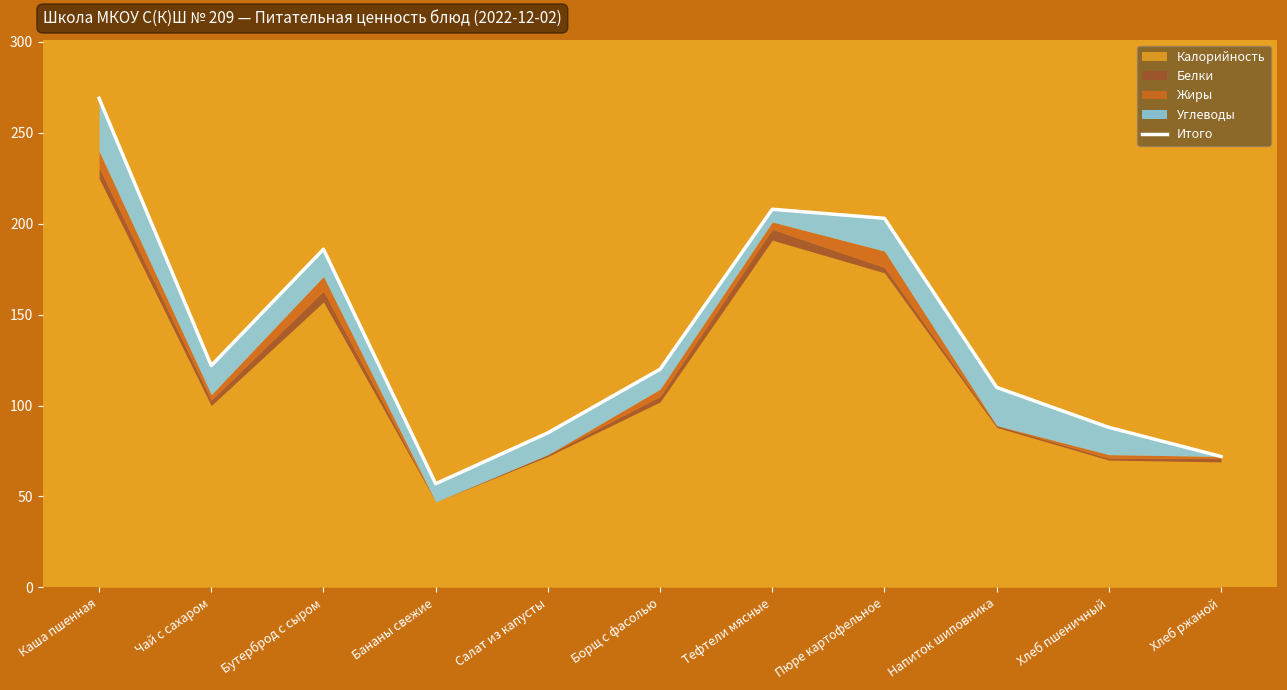

What is the sum of the values at Бананы свежие and Борщ с фасолью?

177